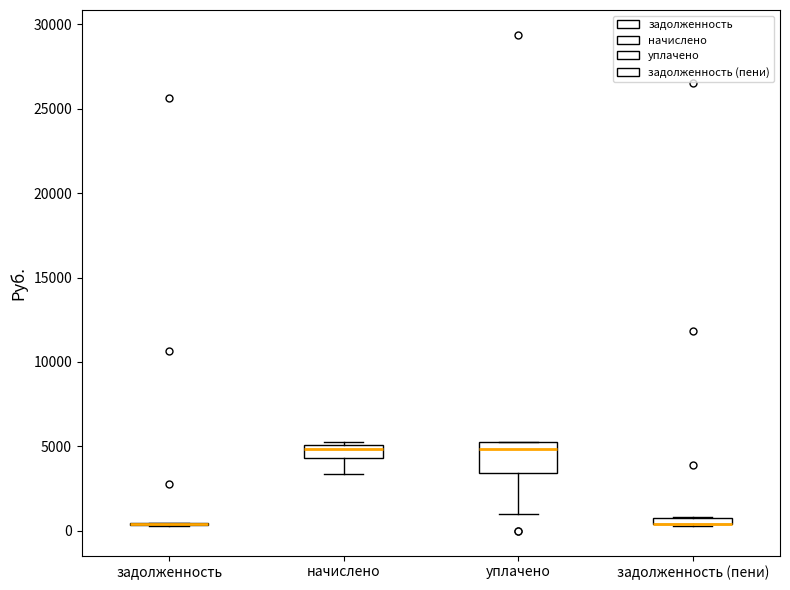

Where is the upper edge of the box for уплачено on the y-axis? The values are not printed on the chart, so give them approximately, as read against the axis.

5000